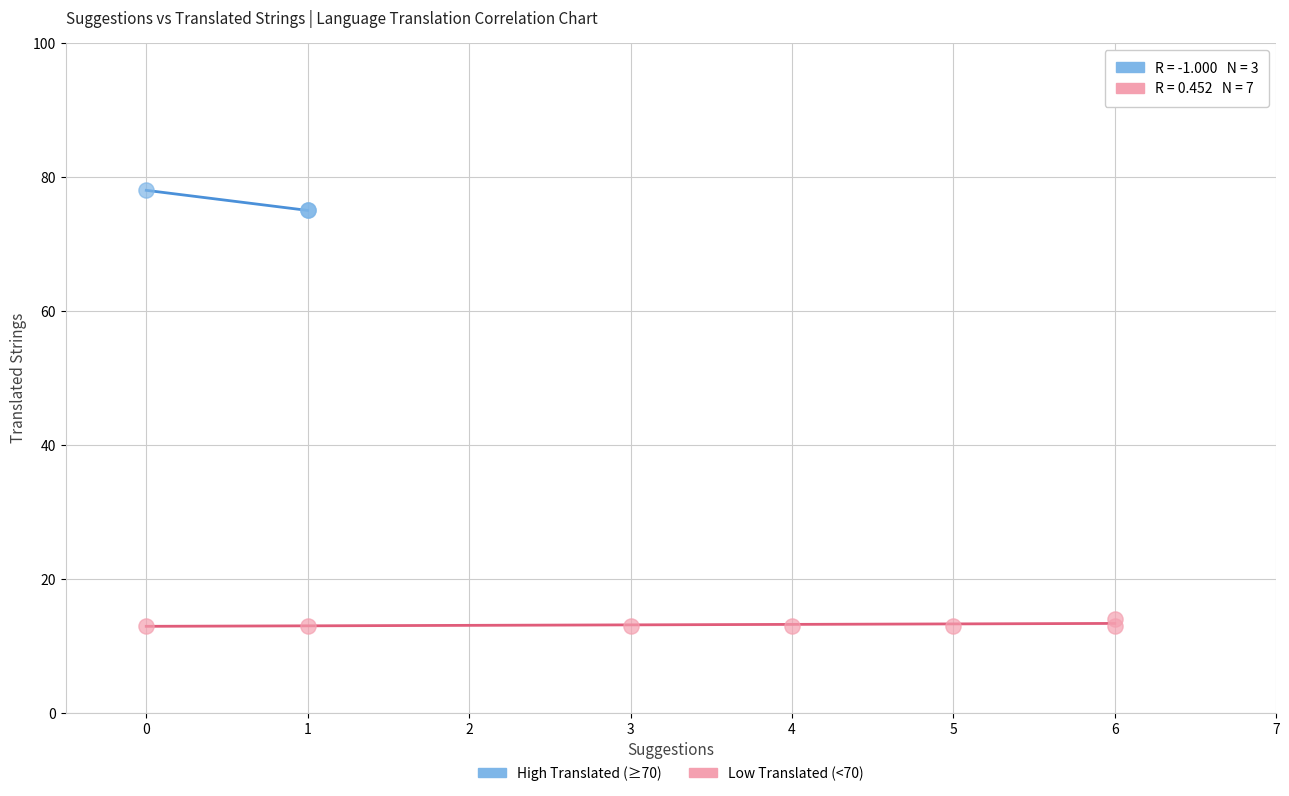

Which series reaches the maximum Y coordinate?

High Translated (≥70)